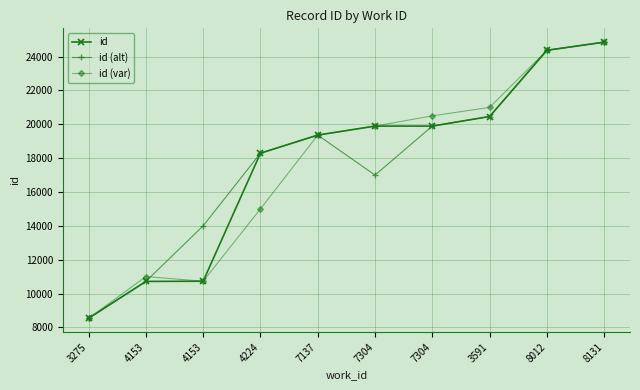

Rank the series by their maximum value, from highest to lowest.

id, id (alt), id (var)